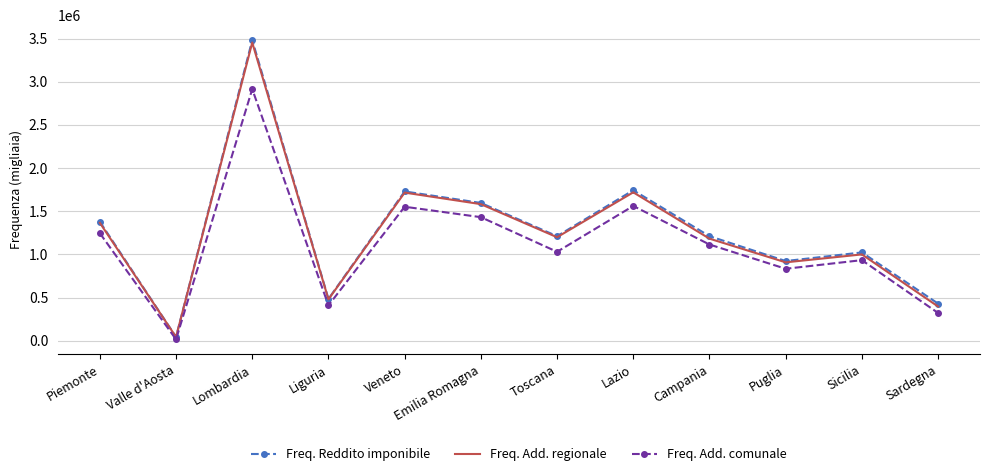

What is the difference between the maximum and minimum values in the Freq. Add. comunale series?

2897931